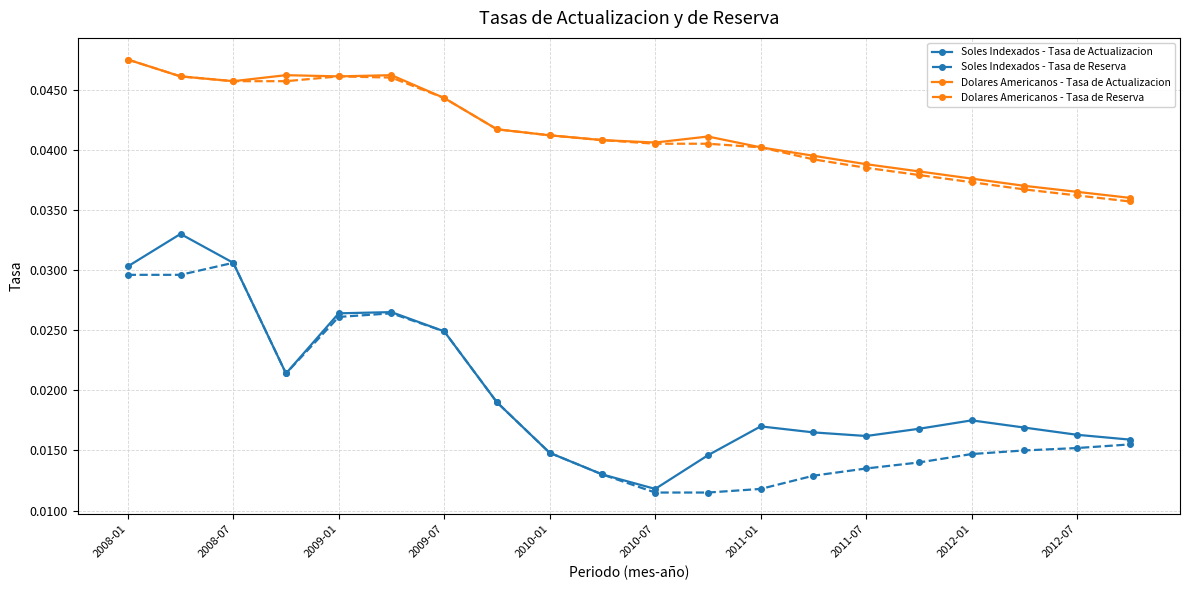

How many Dolares Americanos - Tasa de Actualizacion values are between 0 and 1?

20